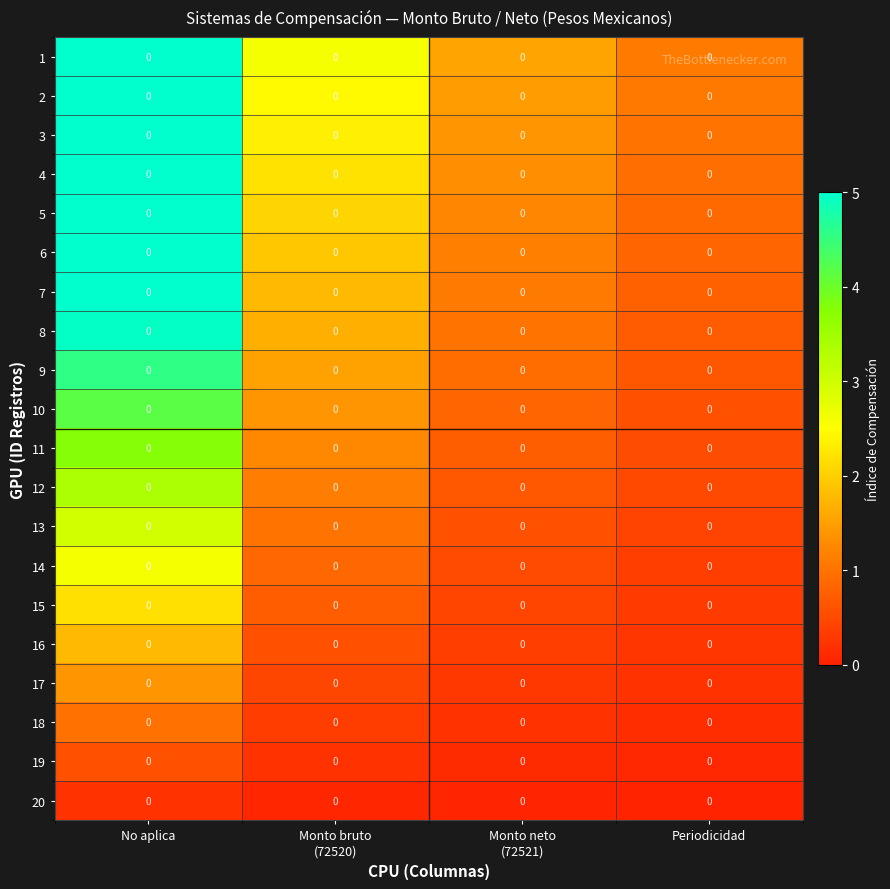

The 13 series shows 0.5 at Monto bruto (72520). True or false?

False